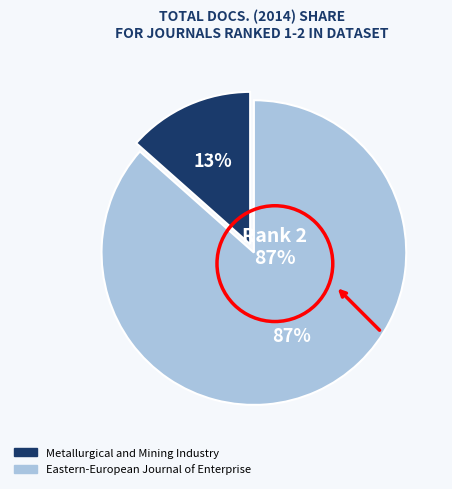

Is it true that Eastern-European Journal of Enterprise is 93% of the pie?

False